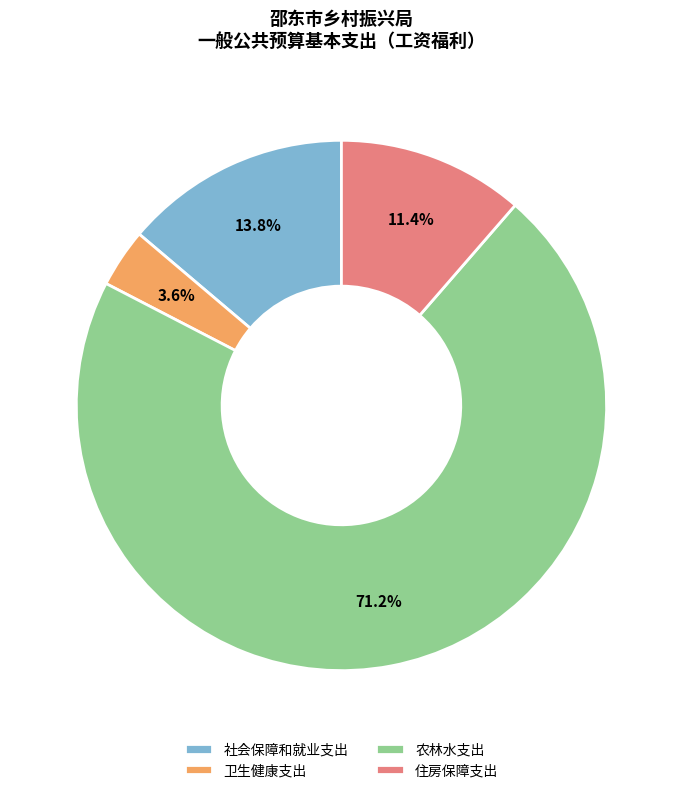

Which has a higher value, 卫生健康支出 or 农林水支出?

农林水支出